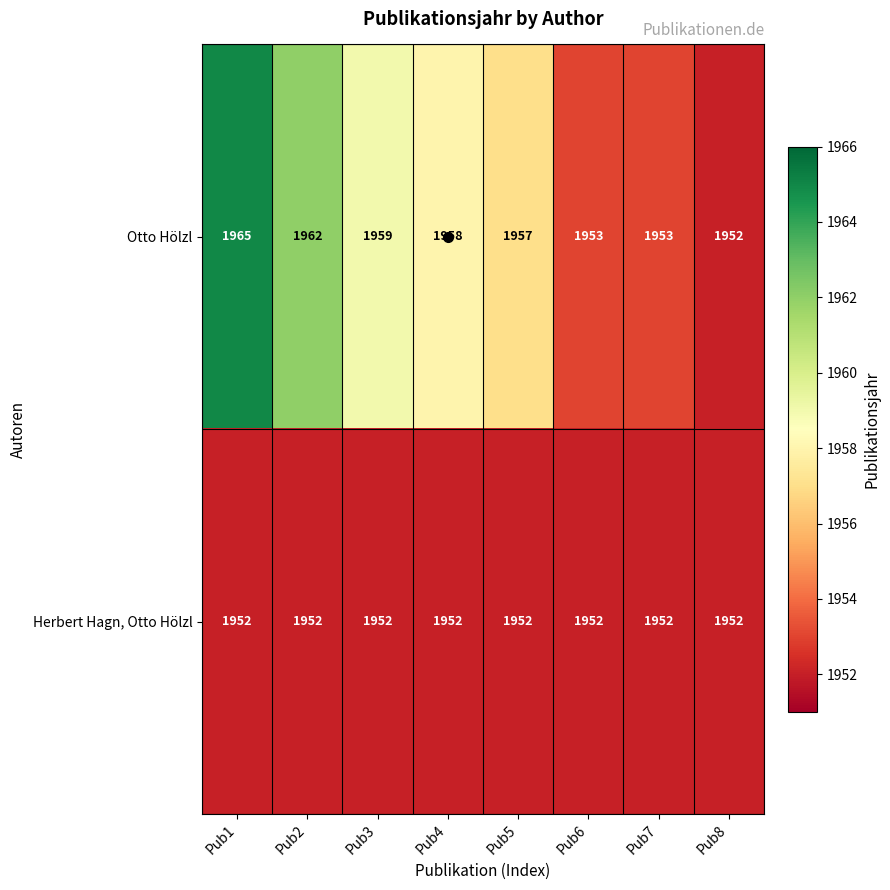

How many distinct data groups are displayed?

2